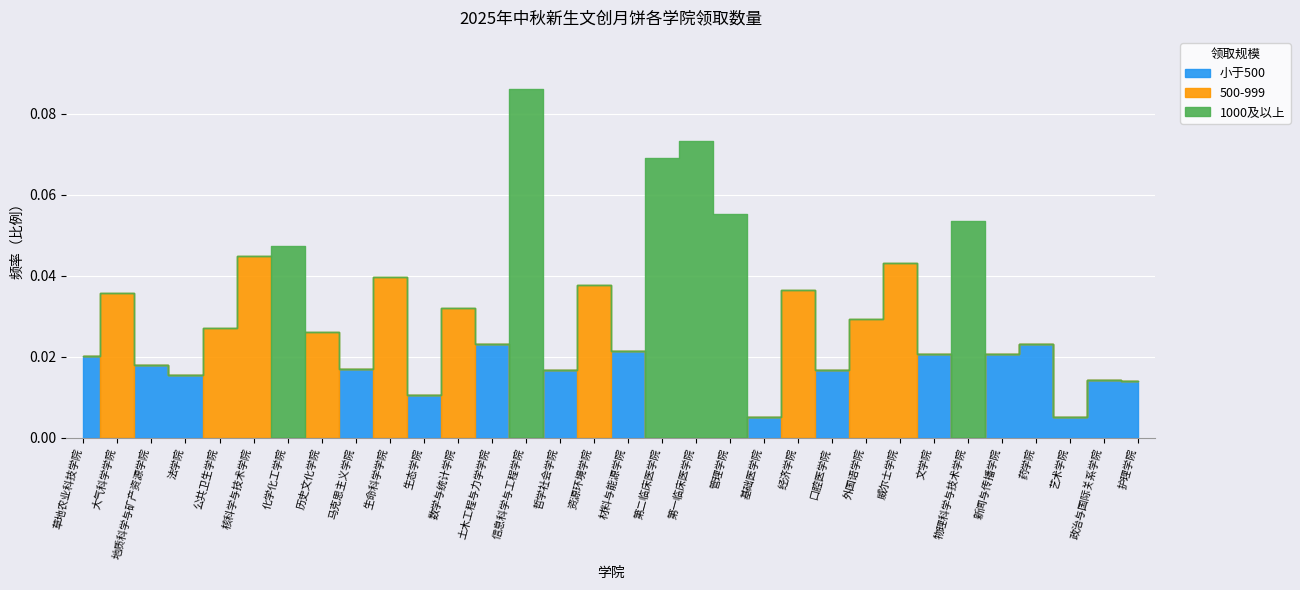

How many data points are above 556?

15